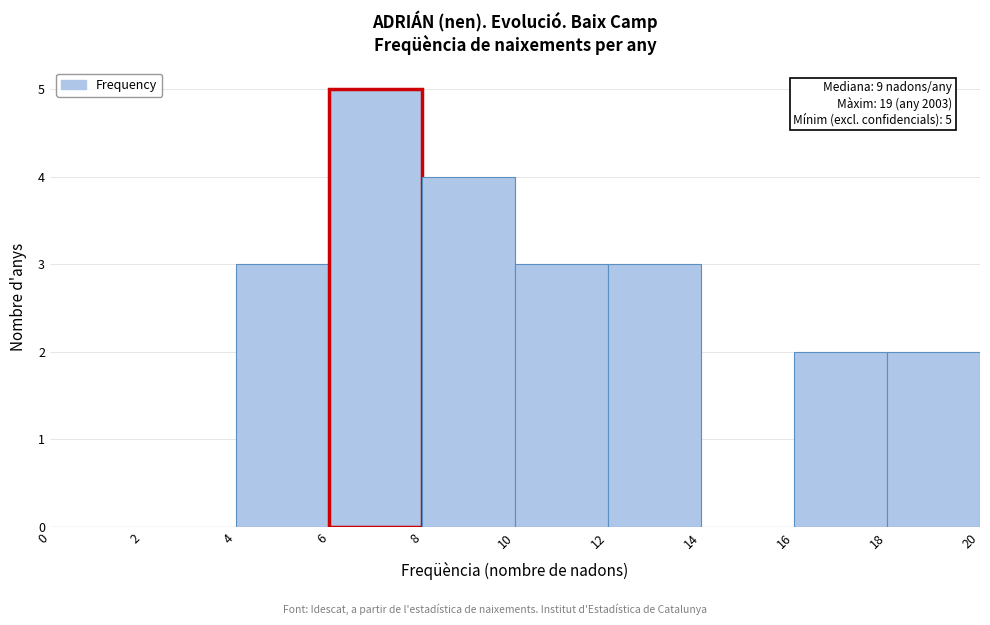

Over which range of the x-axis is the bar tallest?

6 to 8